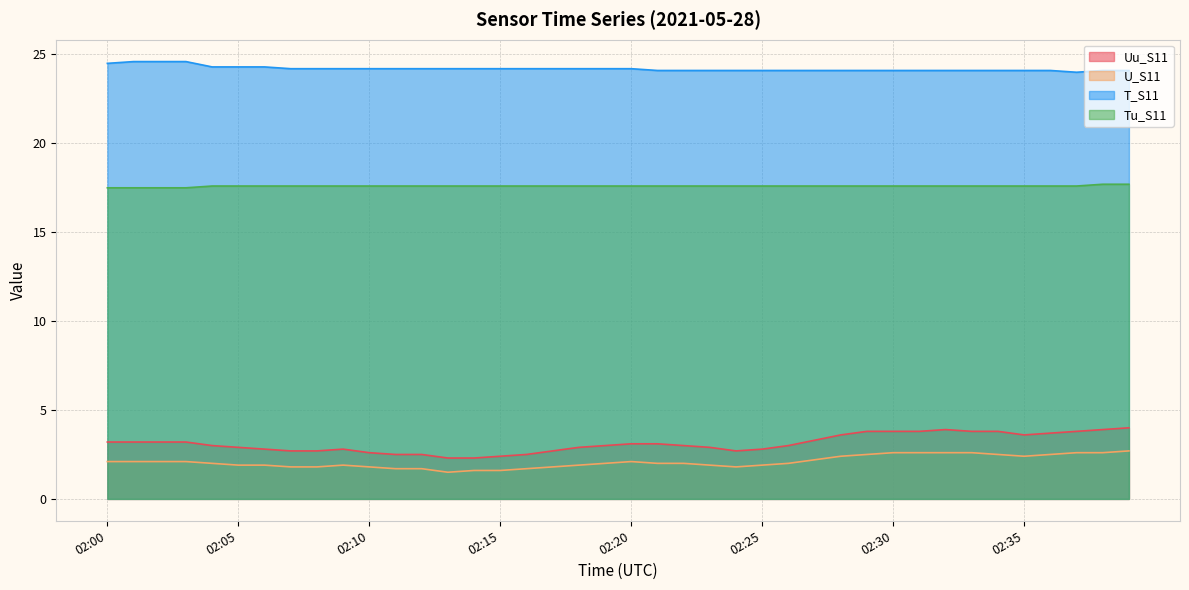

What is the value of the T_S11 point at the 28th from the left?

24.1